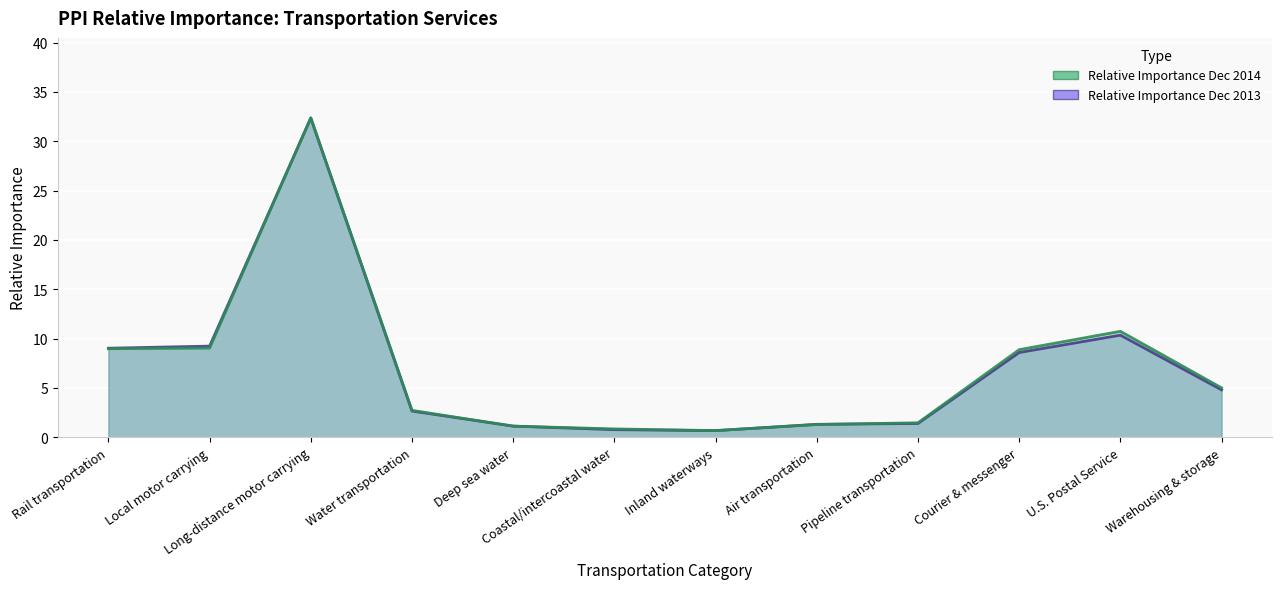

Between Rail transportation and Pipeline transportation, which series saw the biggest shift?

Relative Importance Dec 2013